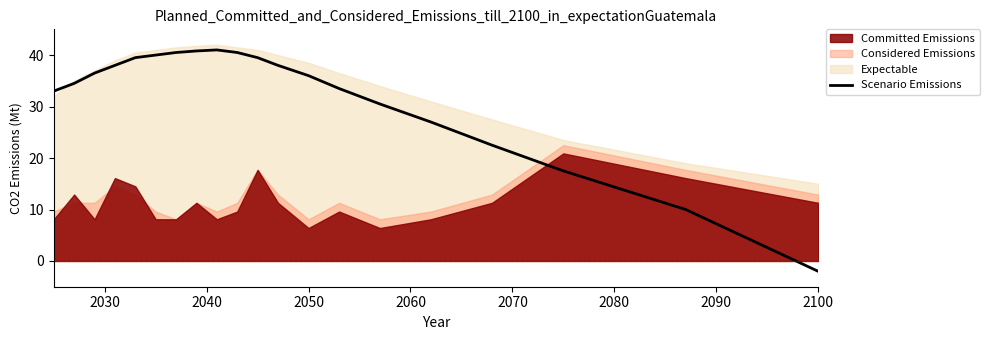

What is the smallest value displayed?

-2.0